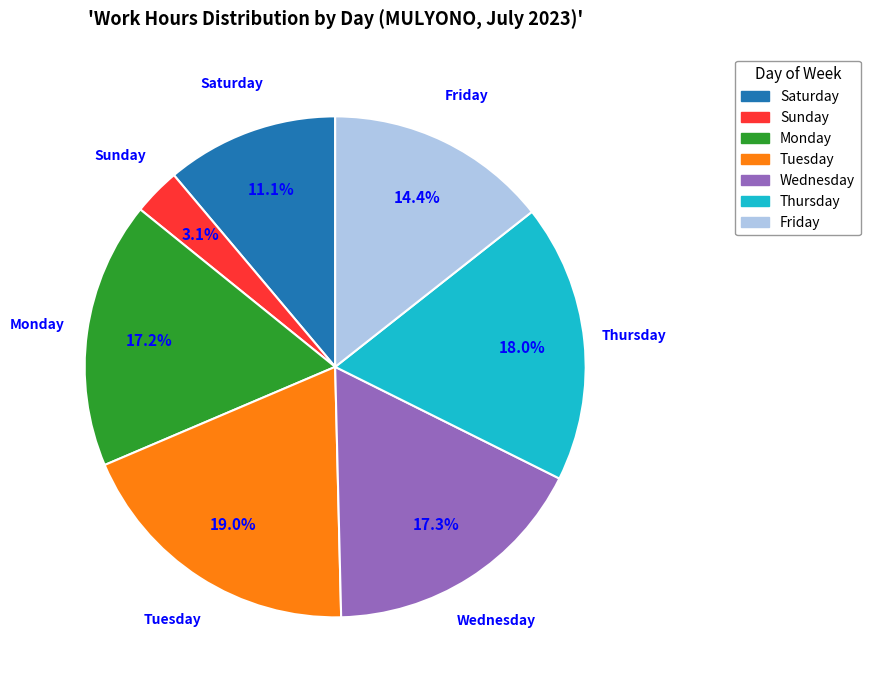

Is there a majority slice in this chart?

No